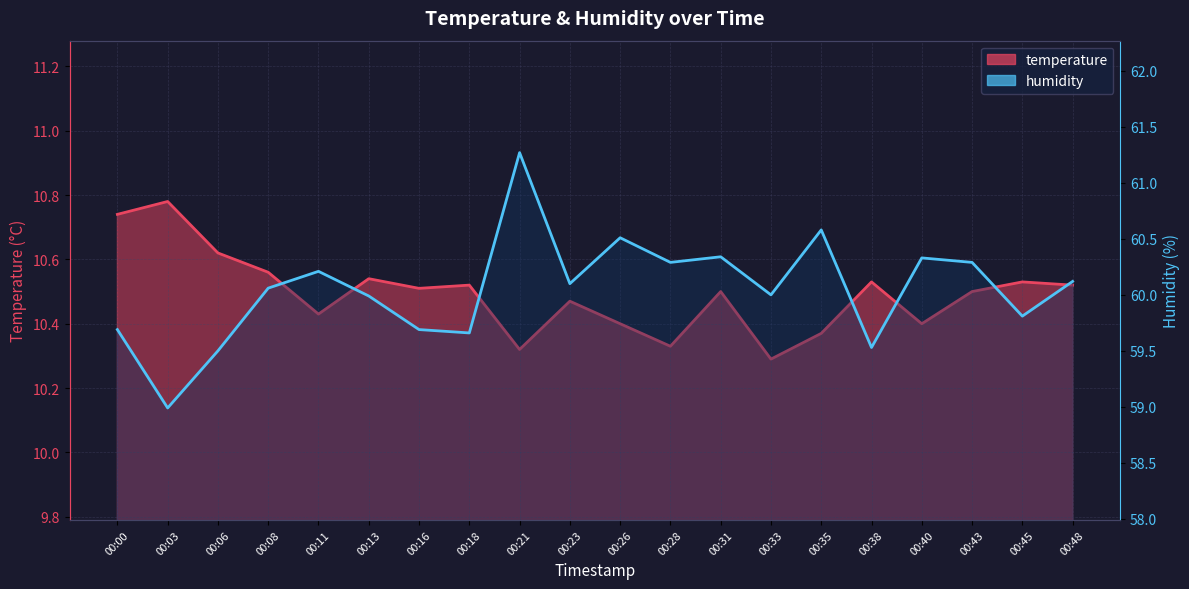

How many categories are shown in the chart?

20